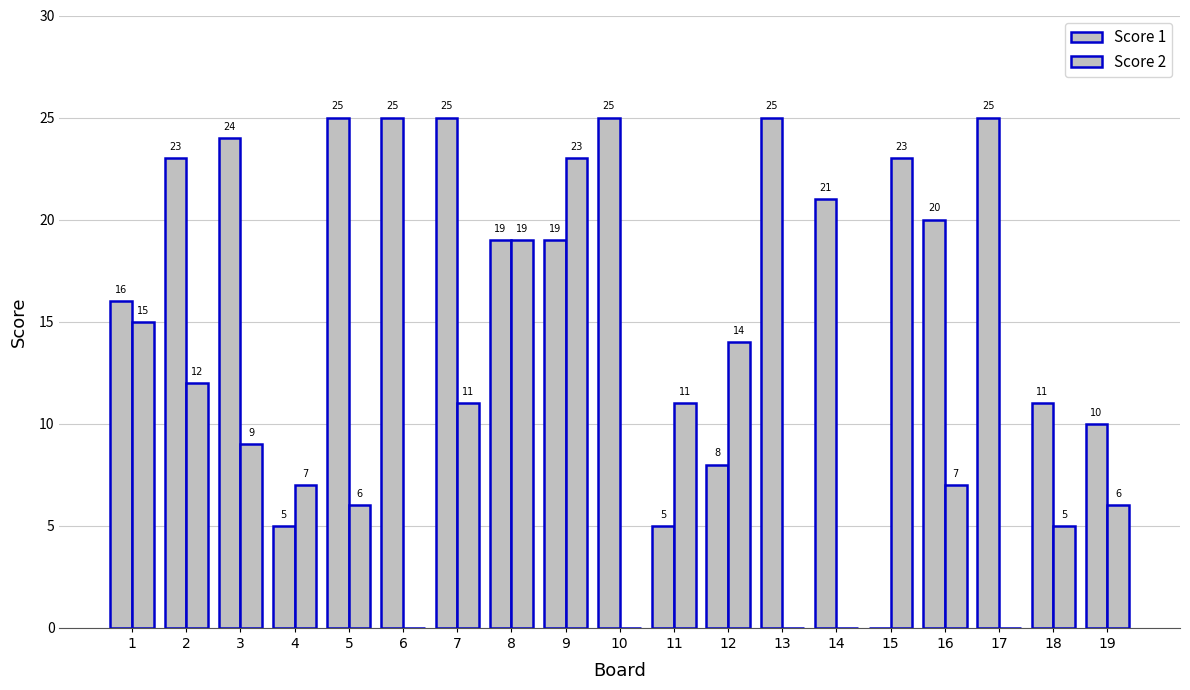

Is it true that Score 1 equals 24 at 3?

True